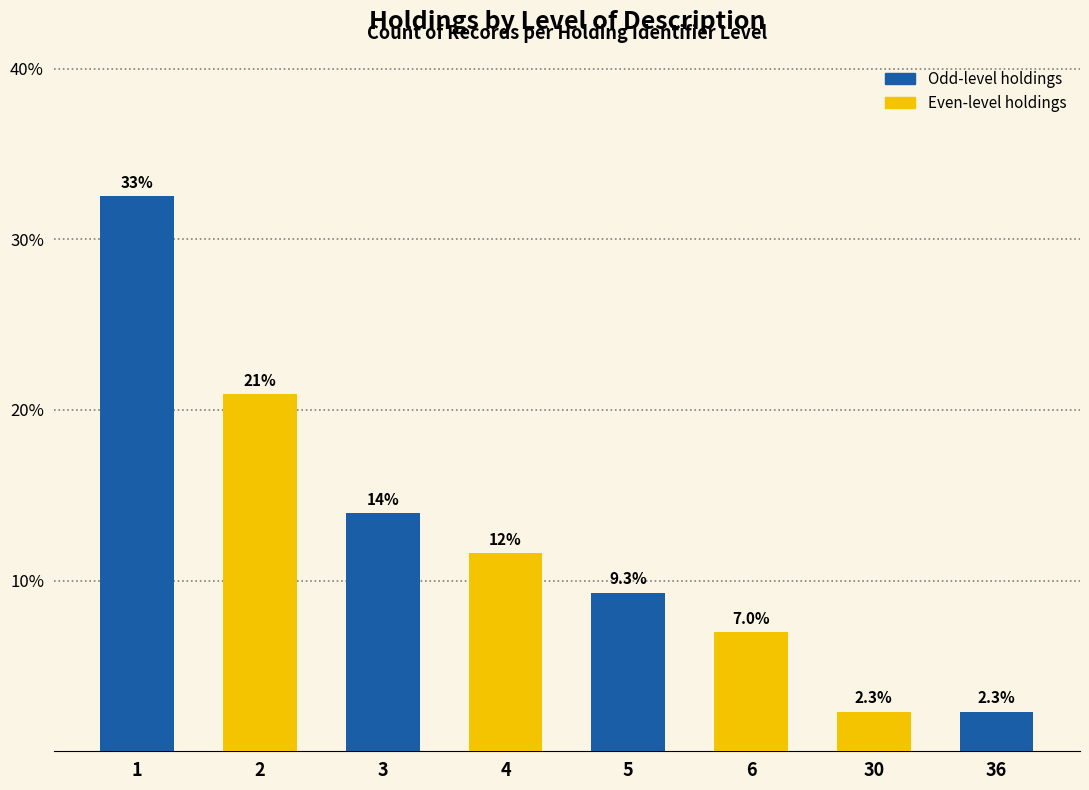

What is the difference between the second highest and minimum values?

18.6